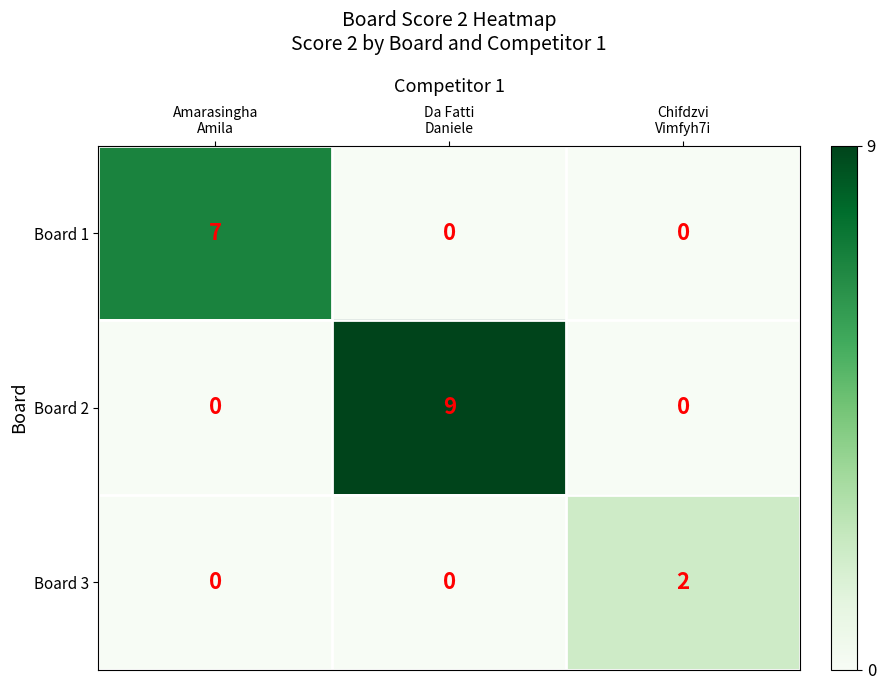

Rank the series by their maximum value, from highest to lowest.

Board 2, Board 1, Board 3